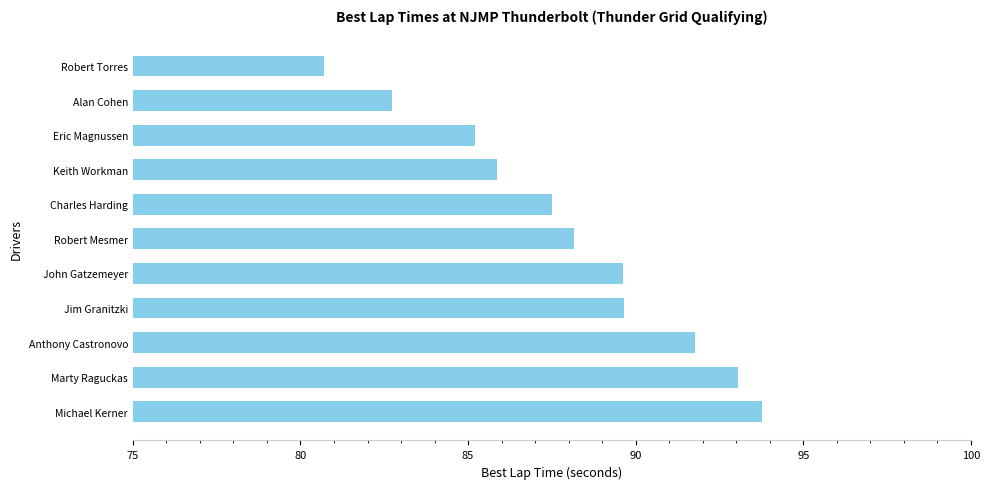

Count the number of data series in this chart.

1